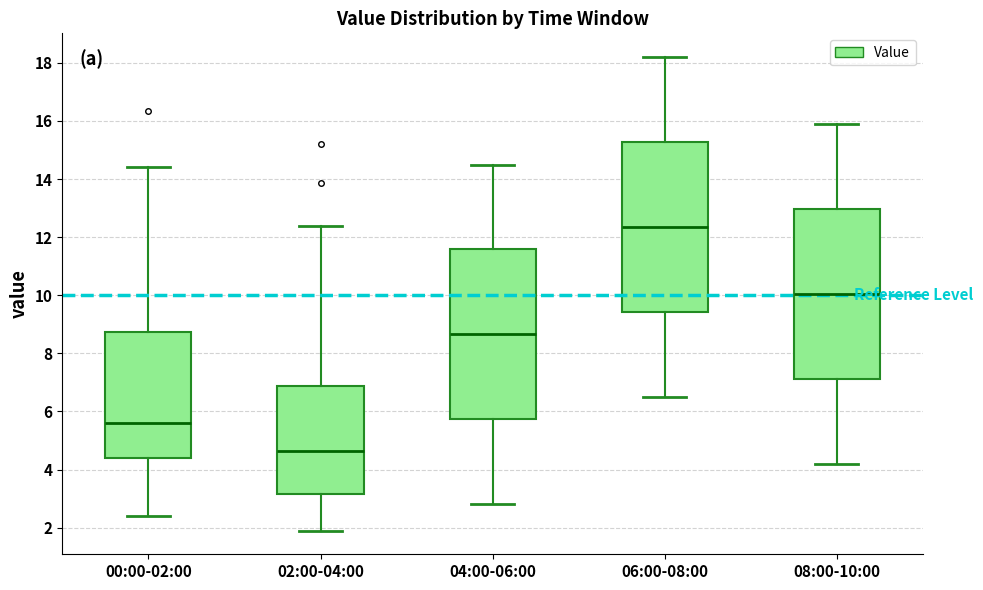

Reading left to right, transcribe this box plot: for each box, give where its median line is, the range the box spans, and where its two whiskers end, as read against the y-axis. The values are not printed on the chart, so give them approximately, as read against the axis.

00:00-02:00: median 5.6, box 4.4 to 8.8, whiskers 2.4 to 14.4
02:00-04:00: median 4.6, box 3.2 to 6.8, whiskers 2.0 to 12.4
04:00-06:00: median 8.6, box 5.8 to 11.6, whiskers 2.8 to 14.6
06:00-08:00: median 12.4, box 9.4 to 15.2, whiskers 6.6 to 18.2
08:00-10:00: median 10.0, box 7.2 to 13.0, whiskers 4.2 to 16.0